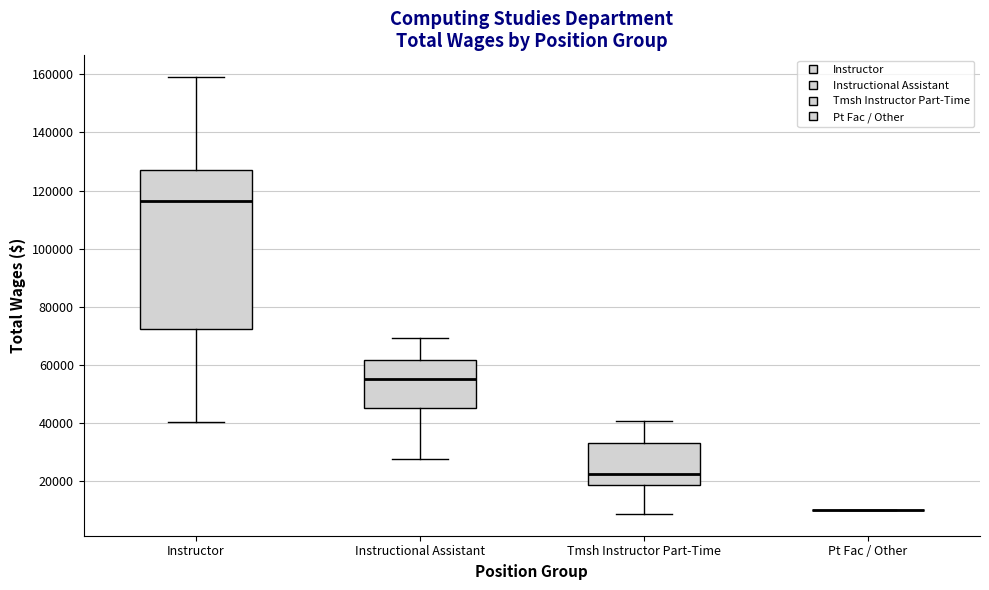

Reading left to right, transcribe this box plot: for each box, give where its median line is, the range the box spans, and where its two whiskers end, as read against the y-axis. The values are not printed on the chart, so give them approximately, as read against the axis.

Instructor: median 116000, box 72000 to 128000, whiskers 40000 to 160000
Instructional Assistant: median 56000, box 46000 to 62000, whiskers 28000 to 70000
Tmsh Instructor Part-Time: median 22000, box 18000 to 34000, whiskers 8000 to 40000
Pt Fac / Other: box collapsed to a line at 10000, whiskers 10000 to 10000